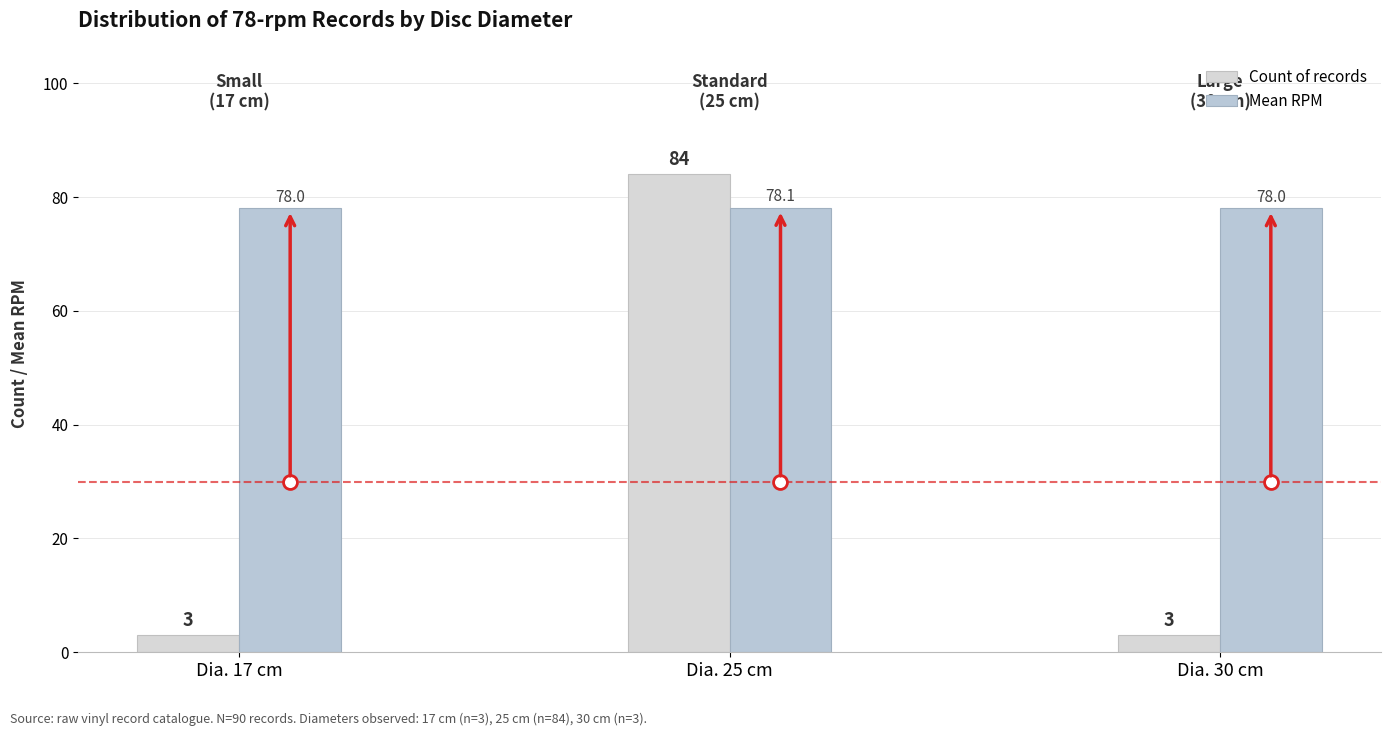

Which series changed the most between Dia. 17 cm and Dia. 25 cm?

Count of records